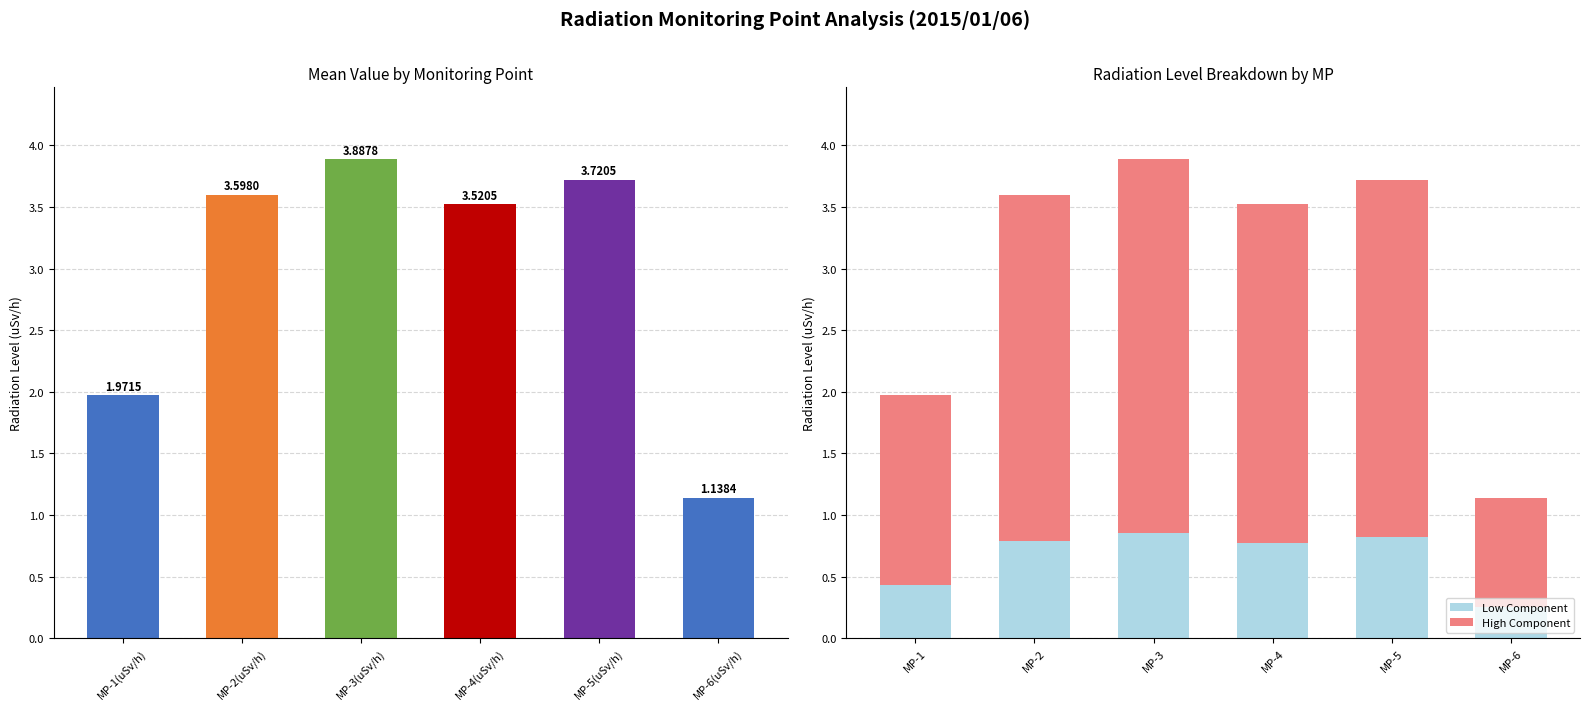

True or false: Low Component has a value of 1.4 at MP-3.

False